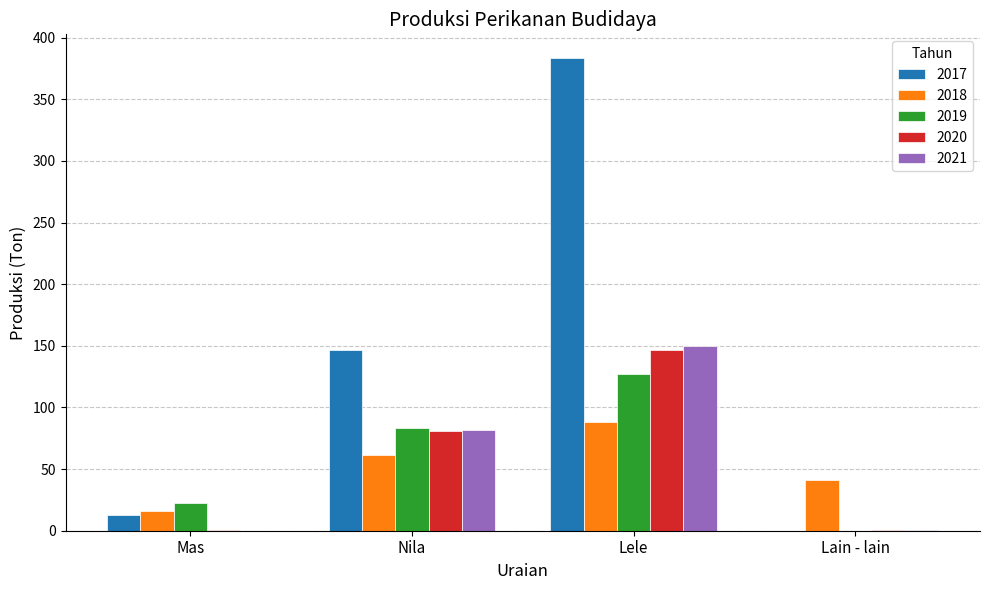

Which series has the widest spread of values?

2017